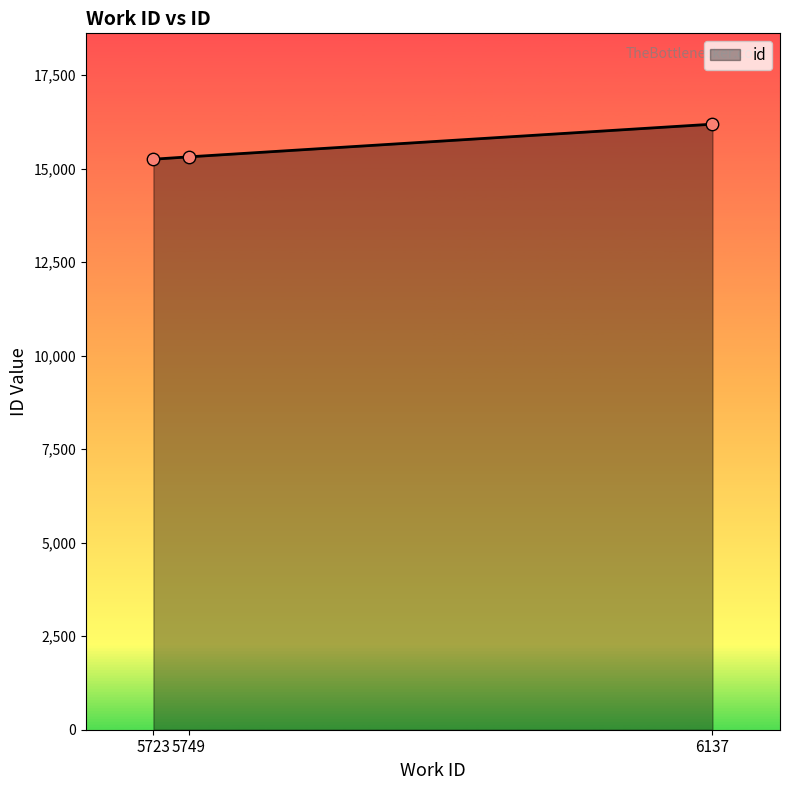

Which has a higher value, 6137 or 5749?

6137